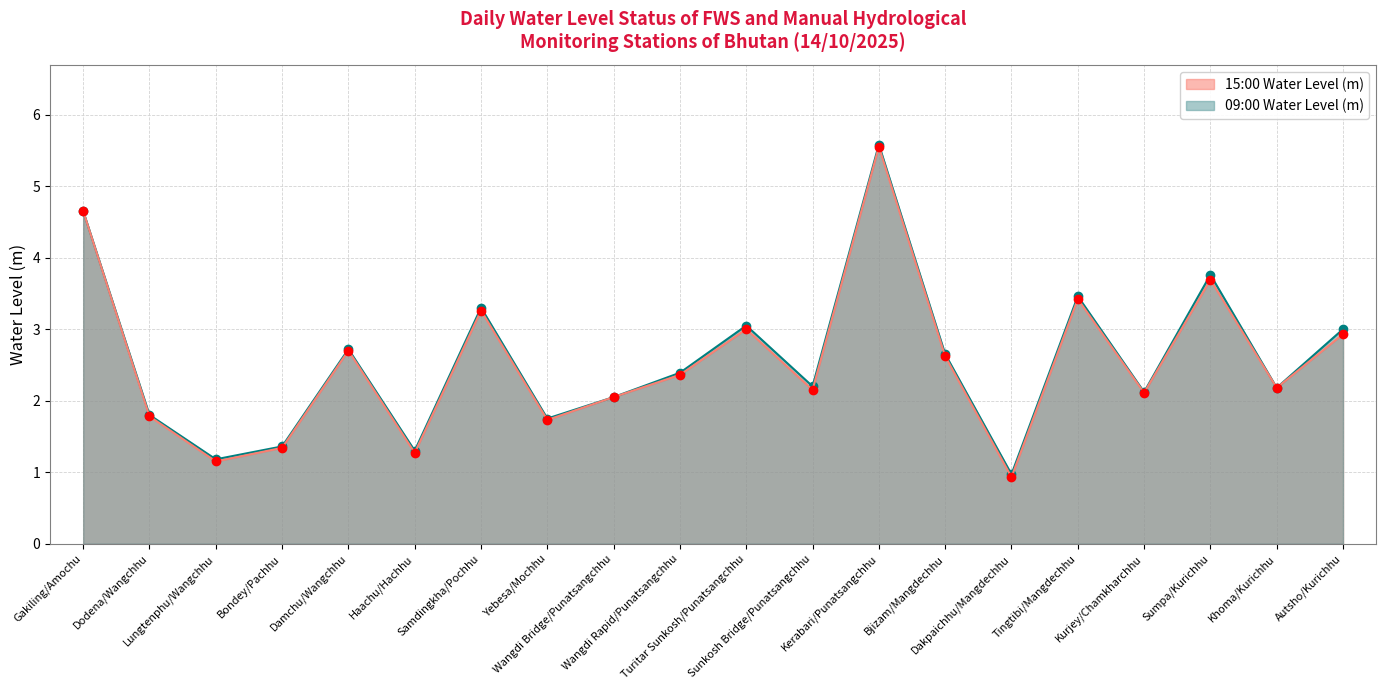

At which category does 15:00 Water Level (m) reach its first local valley?

Lungtenphu/Wangchhu